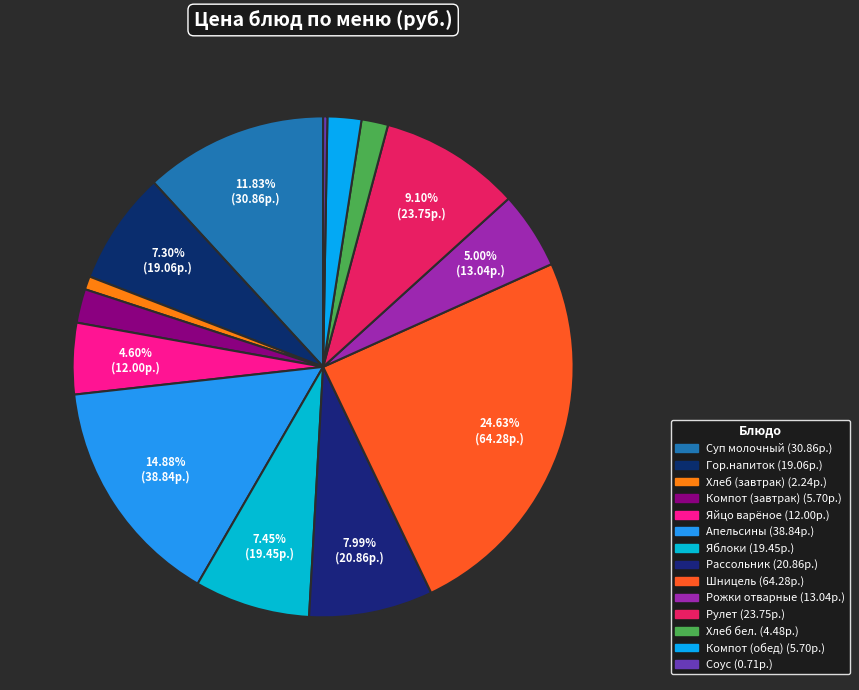

Count the number of slices in the pie.

14